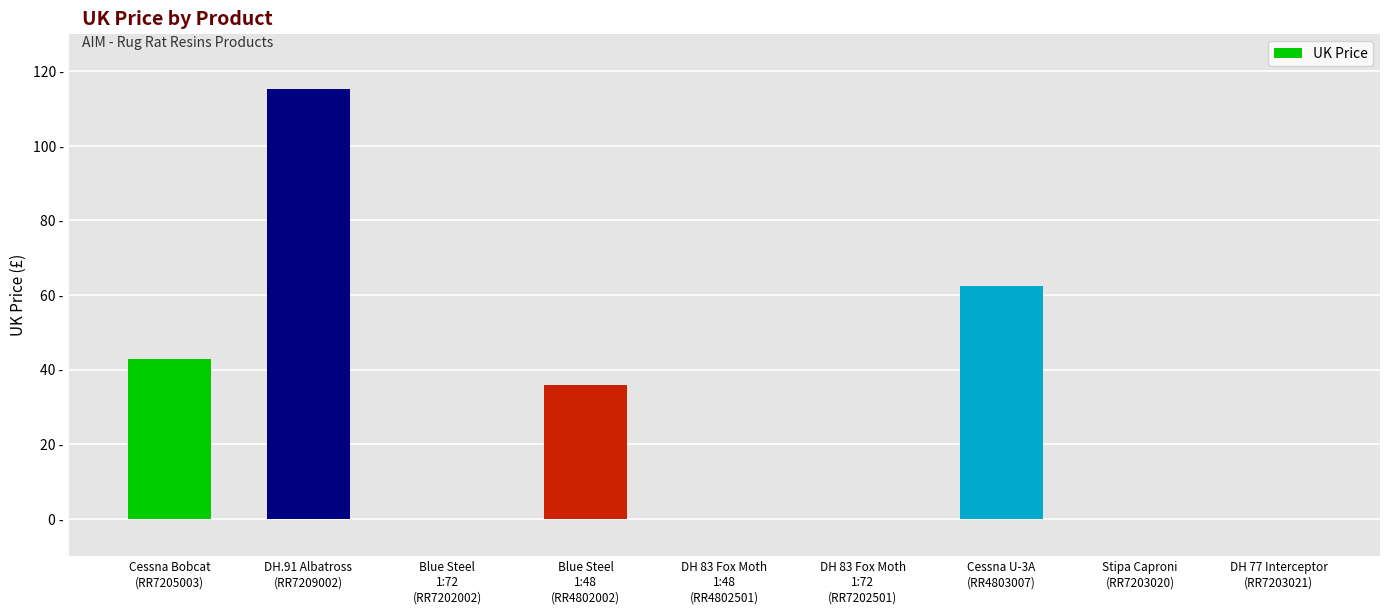

The chart shows a value of 15.4 at Cessna Bobcat
(RR7205003). True or false?

False